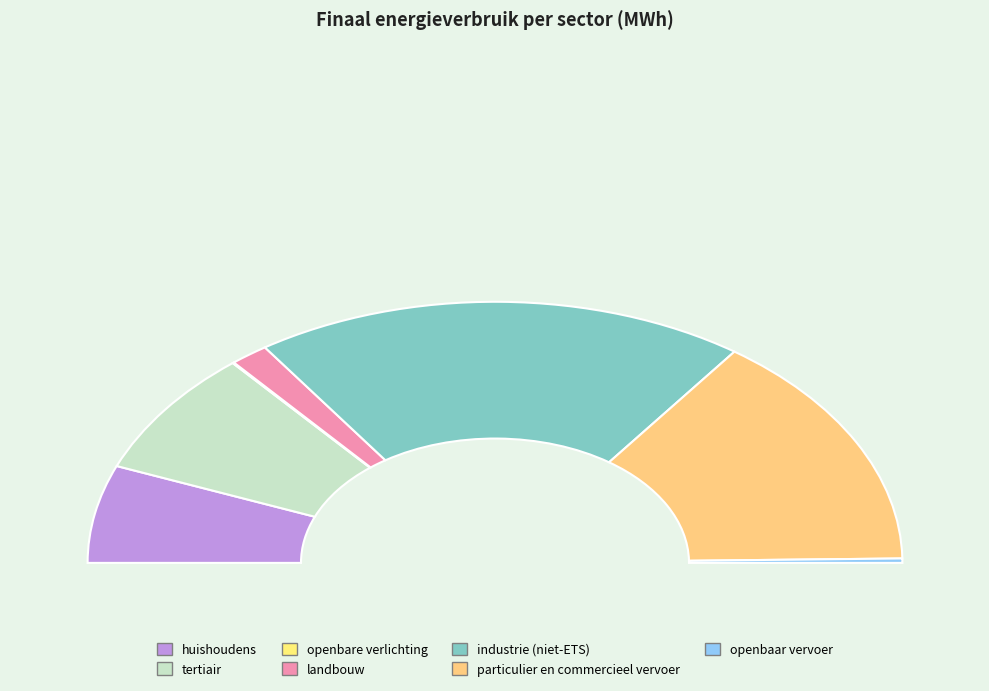

True or false: landbouw accounts for 3% of the total.

True